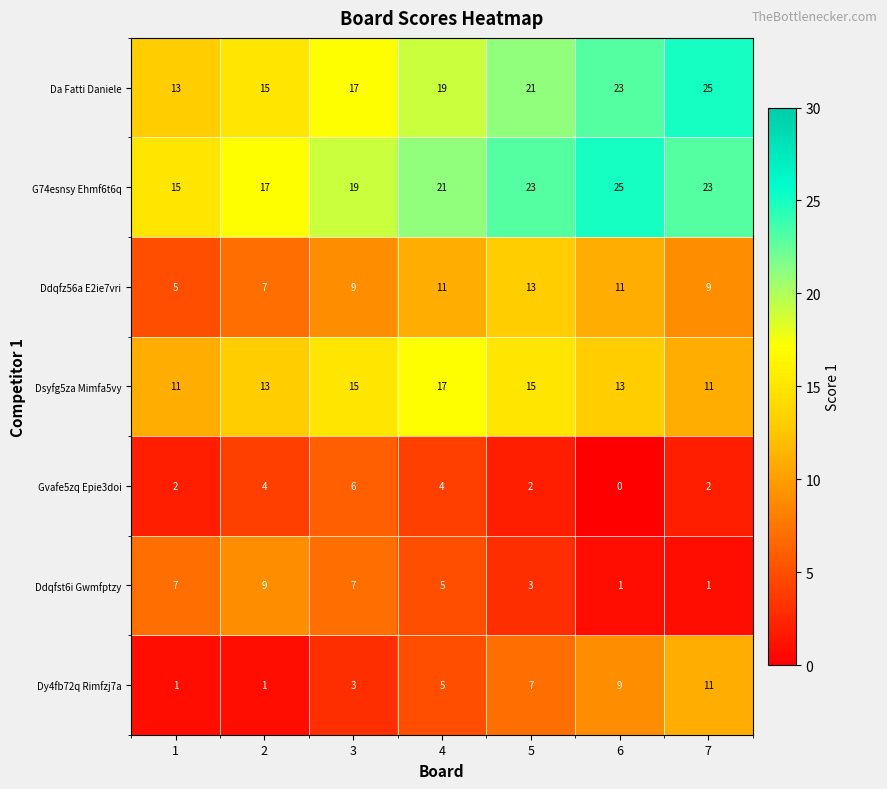

What is the sum of the Gvafe5zq Epie3doi values at 2 and 6?

4